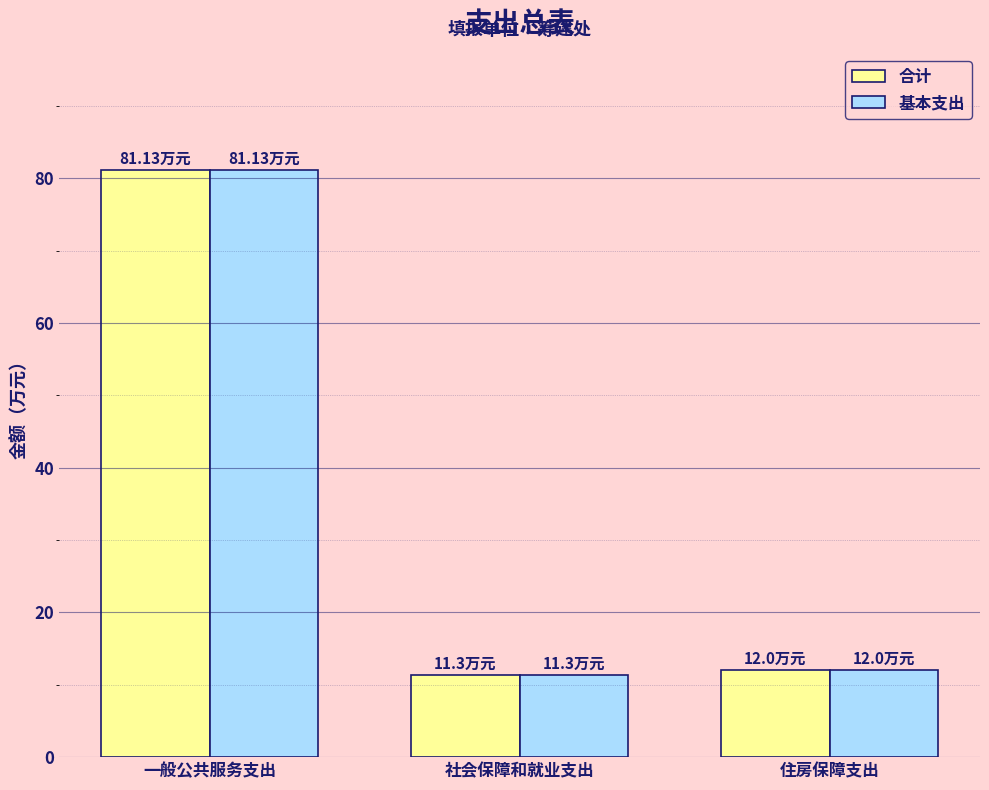

Is the value of 基本支出 at 社会保障和就业支出 greater than the value of 合计 at 一般公共服务支出?

No